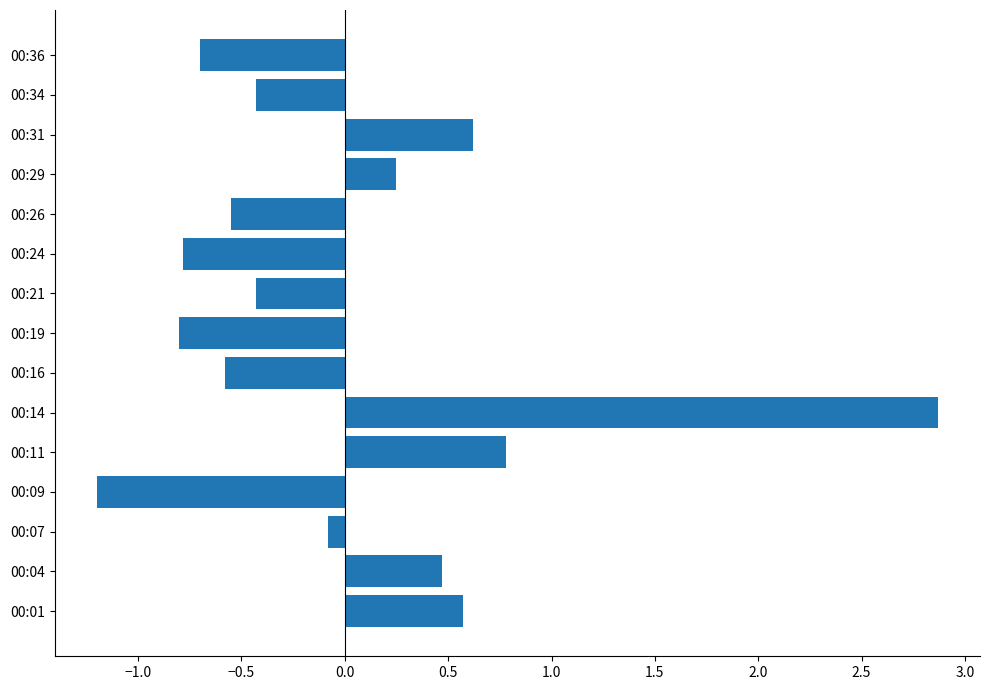

True or false: the data shows -0.8 at 00:19.

True